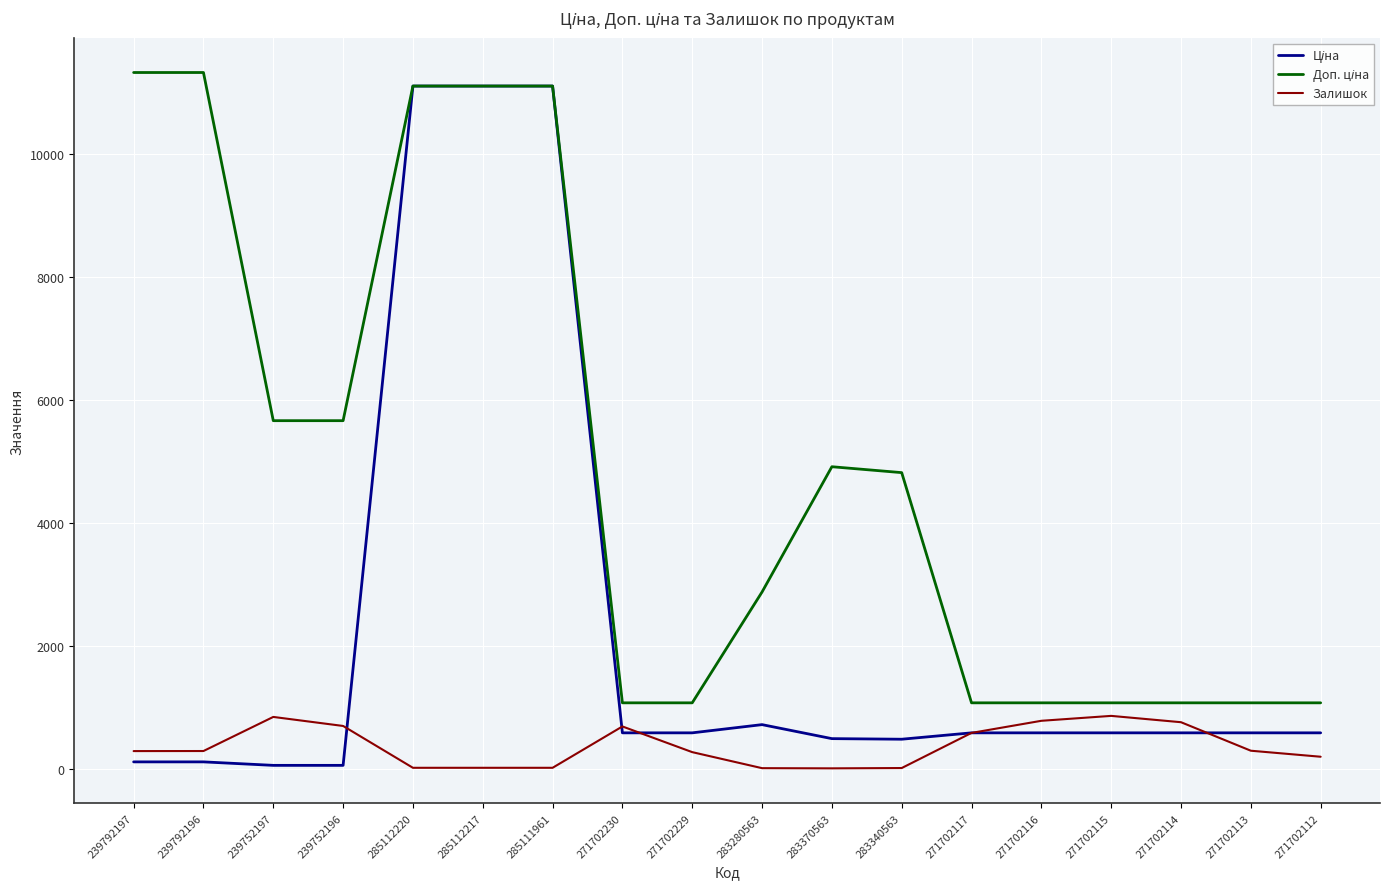

What is the highest value of the Залишок series?

862.0